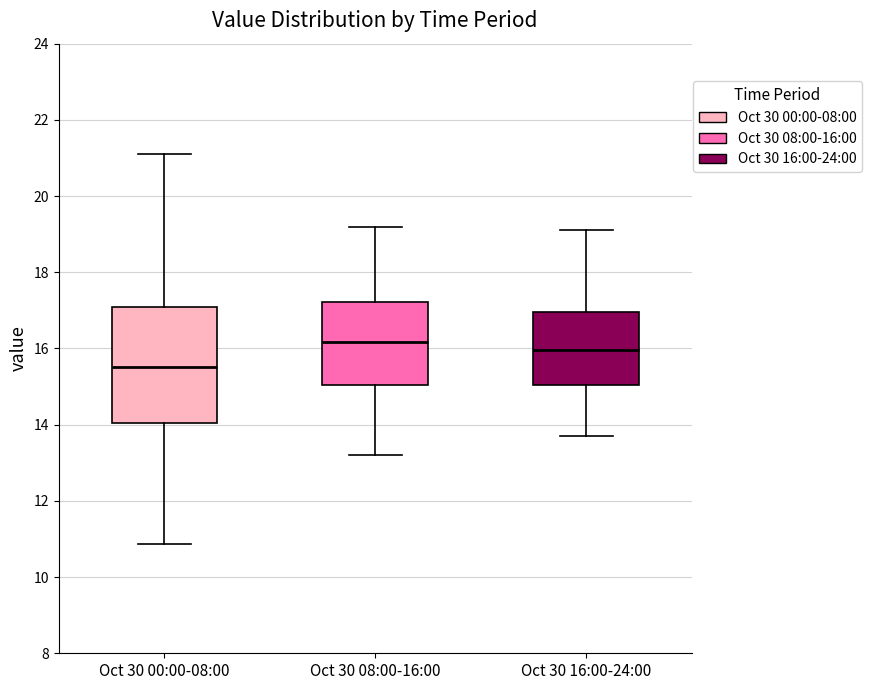

Comparing the boxes themselves (not the whiskers), which one is the tallest?

Oct 30 00:00-08:00